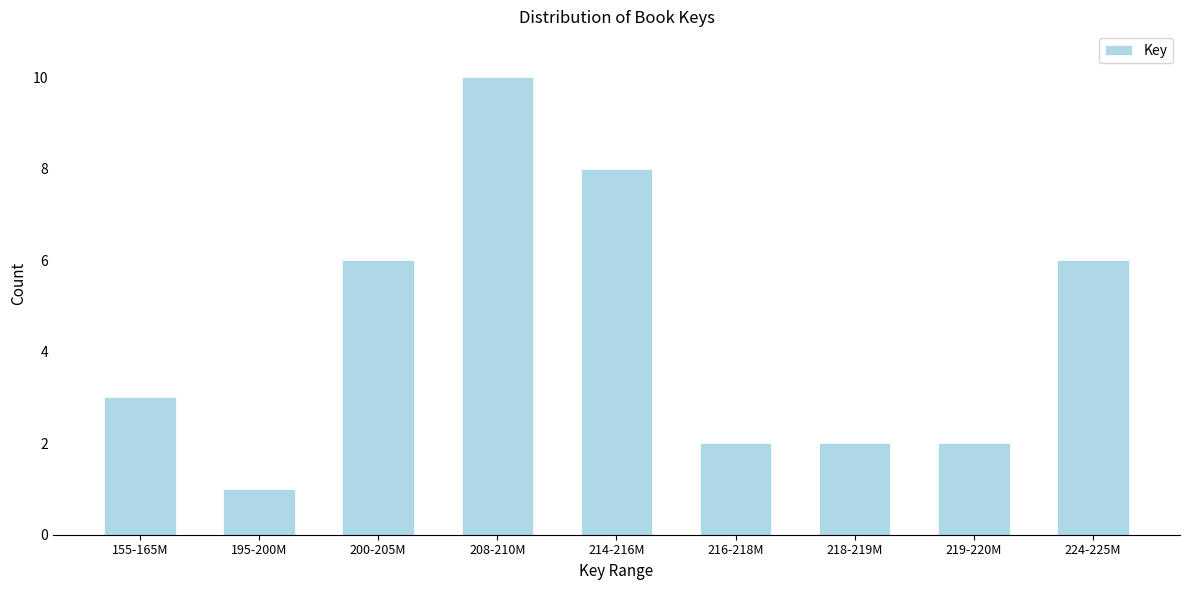

Reading right to left, transcribe all the data shown in this chart.

224-225M=6	219-220M=2	218-219M=2	216-218M=2	214-216M=8	208-210M=10	200-205M=6	195-200M=1	155-165M=3